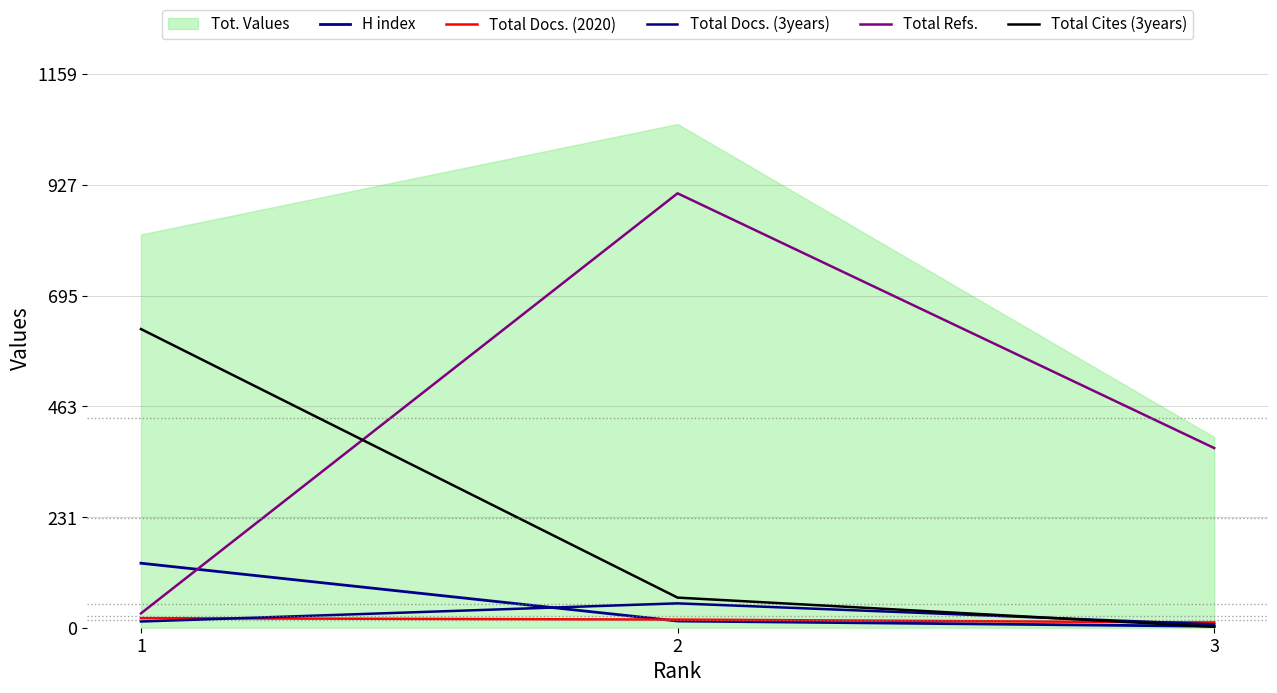

True or false: Total Cites (3years) has a value of 294 at 1.

False